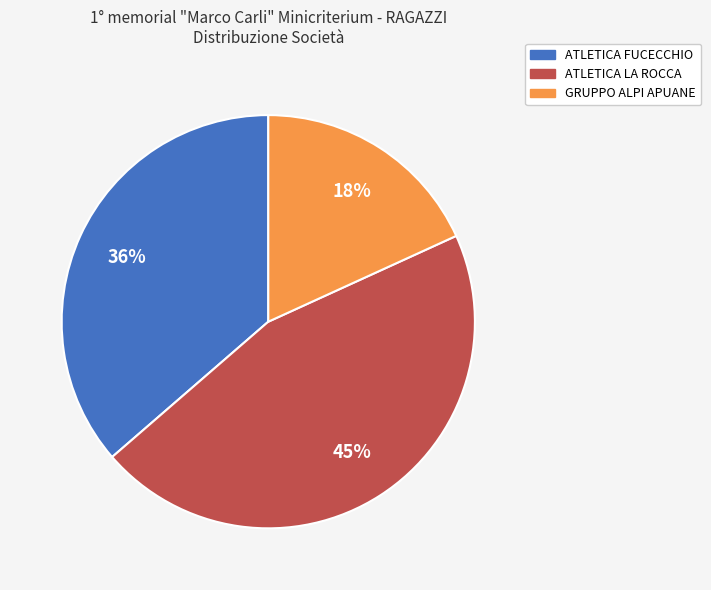

Does any single category account for the majority?

No